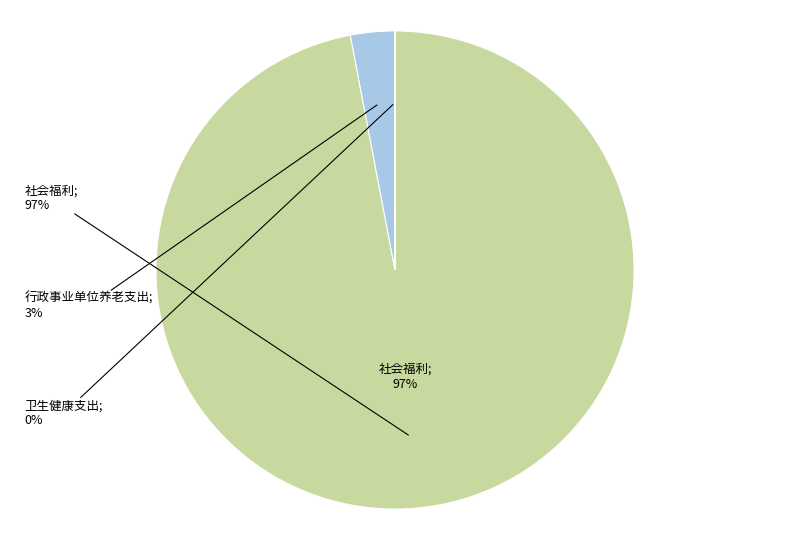

Combined, what portion of the pie is 社会福利 and 卫生健康支出?

97.0%